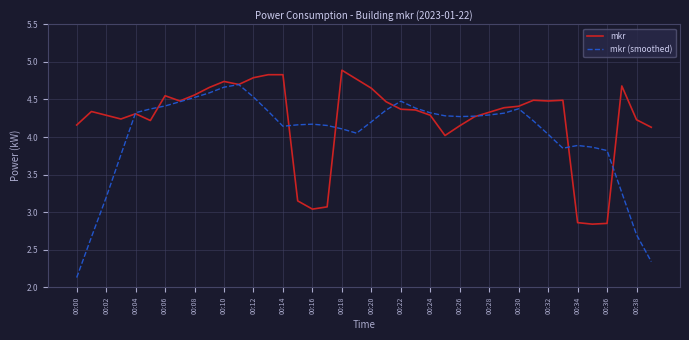

What is the greatest value displayed?

4.9